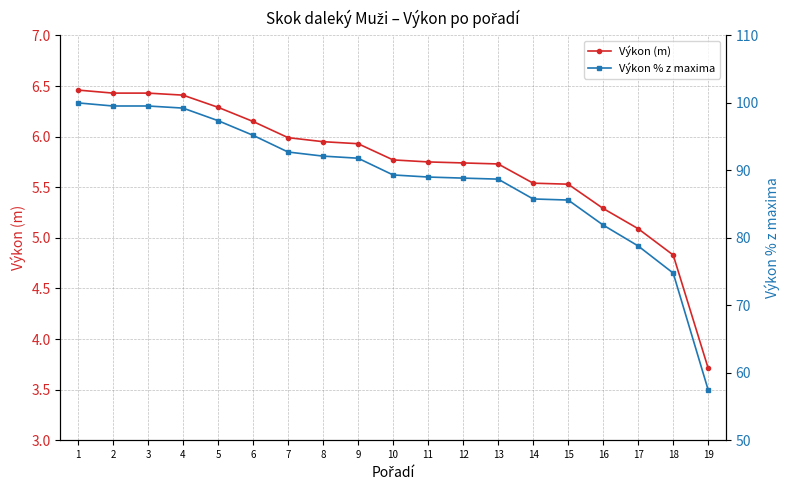

Reading left to right, transcribe all the data shown in this chart.

Výkon (m): 6.5	6.4	6.4	6.4	6.3	6.2	6.0	6.0	5.9	5.8	5.8	5.7	5.7	5.5	5.5	5.3	5.1	4.8	3.7
Výkon % z maxima: 100.0	99.5	99.5	99.2	97.4	95.2	92.7	92.1	91.8	89.3	89.0	88.8	88.7	85.8	85.6	81.9	78.8	74.8	57.4